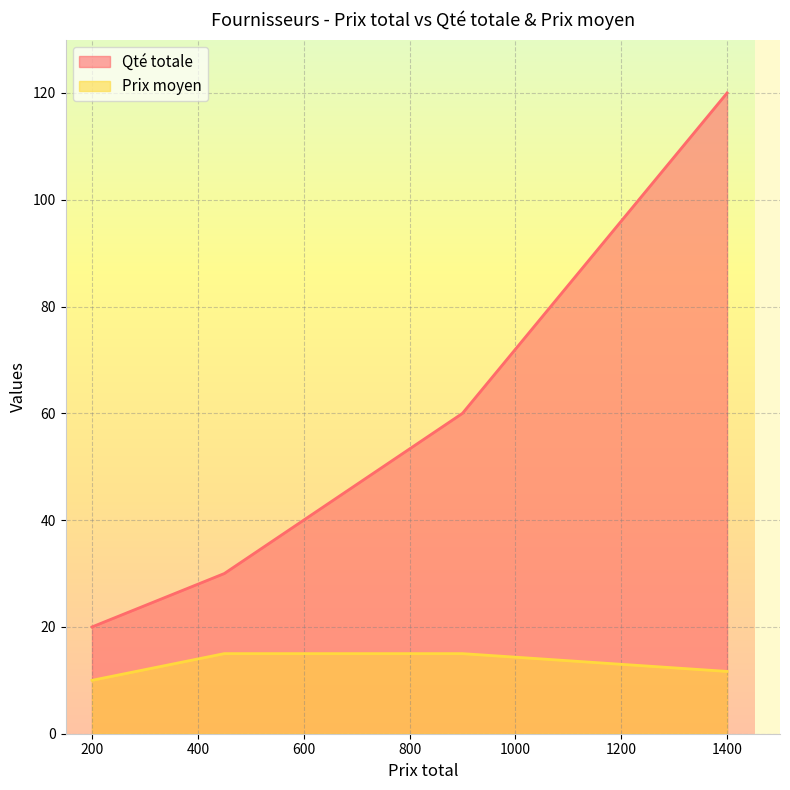

Is the value of Qté totale at 450 greater than the value of Prix moyen at 450?

Yes